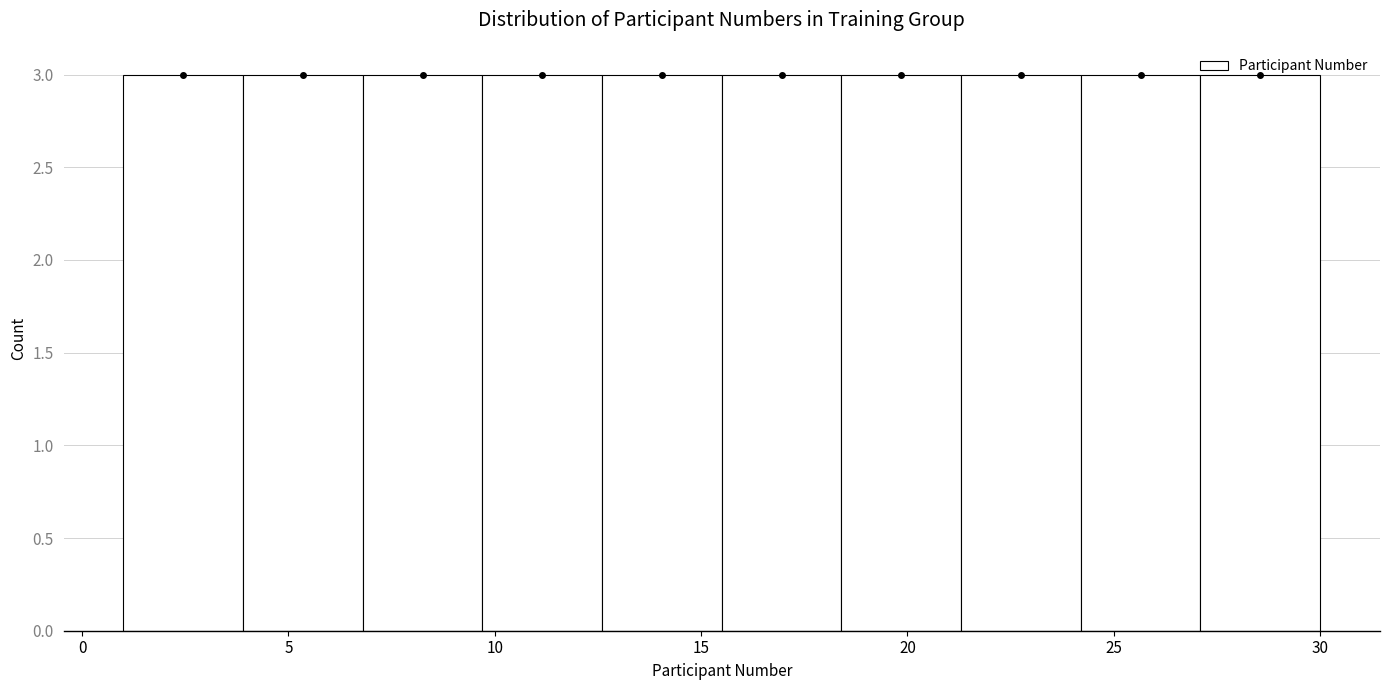

Reading left to right, list every bar in this chart as the range it spans on the x-axis followed by its height. Neither the bar edges nor the heights are printed on the chart, so give them approximately, as read against the axes.

1.0 to 3.9: 3
3.9 to 6.8: 3
6.8 to 9.7: 3
9.7 to 12.6: 3
12.6 to 15.5: 3
15.5 to 18.4: 3
18.4 to 21.3: 3
21.3 to 24.2: 3
24.2 to 27.1: 3
27.1 to 30.0: 3